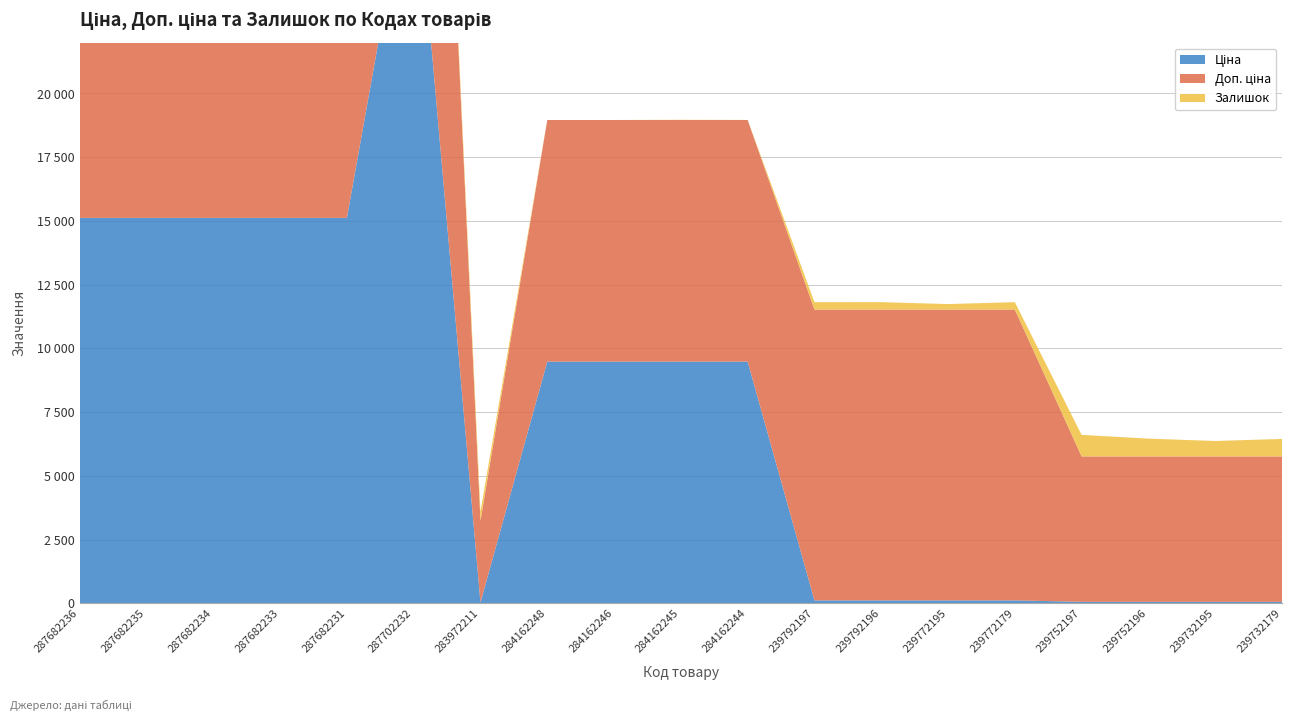

Reading right to left, what are all the values shown in this chart?

Ціна: 239732179=57.0	239732195=57.0	239752196=57.0	239752197=57.0	239772179=114.1	239772195=114.1	239792196=114.1	239792197=114.1	284162244=9480.1	284162245=9480.1	284162246=9480.1	284162248=9480.1	283972211=32.0	287702232=29747.2	287682231=15120.0	287682233=15120.0	287682234=15120.0	287682235=15120.0	287682236=15120.0
Доп. ціна: 239732179=5705.0	239732195=5705.0	239752196=5705.0	239752197=5705.0	239772179=11410.0	239772195=11410.0	239792196=11410.0	239792197=11410.0	284162244=9480.1	284162245=9480.1	284162246=9480.1	284162248=9480.1	283972211=3205.0	287702232=29747.2	287682231=15120.0	287682233=15120.0	287682234=15120.0	287682235=15120.0	287682236=15120.0
Залишок: 239732179=686.0	239732195=605.0	239752196=698.0	239752197=845.0	239772179=290.0	239772195=215.0	239792196=290.0	239792197=289.0	284162244=2.0	284162245=8.0	284162246=0.0	284162248=0.0	283972211=360.0	287702232=0.0	287682231=0.0	287682233=0.0	287682234=0.0	287682235=0.0	287682236=0.0